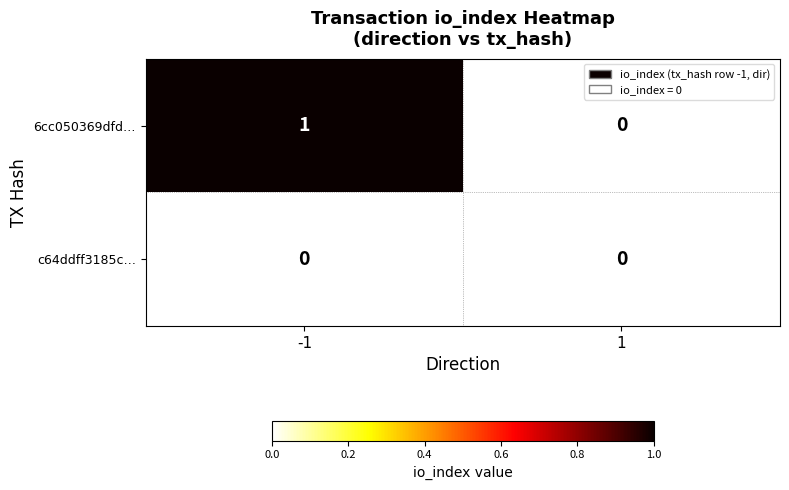

The value of 6cc050369dfd… at -1 is 2. True or false?

False